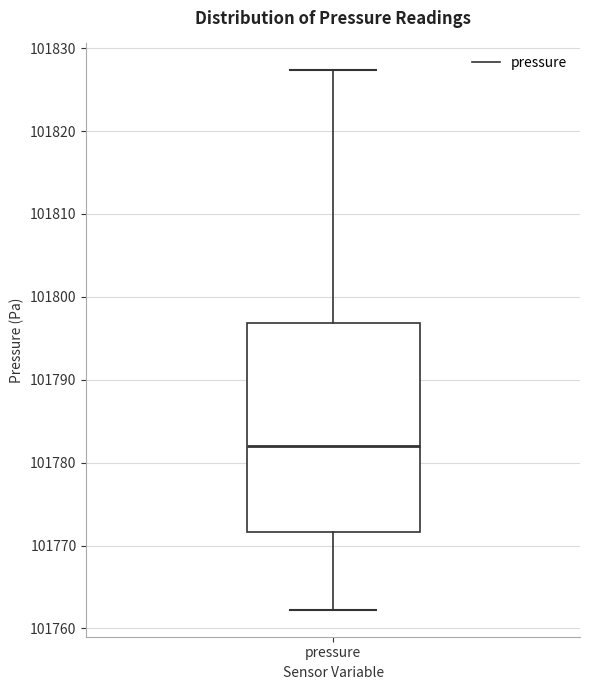

Where does the upper whisker of the box for pressure end on the y-axis? The values are not printed on the chart, so give them approximately, as read against the axis.

101827